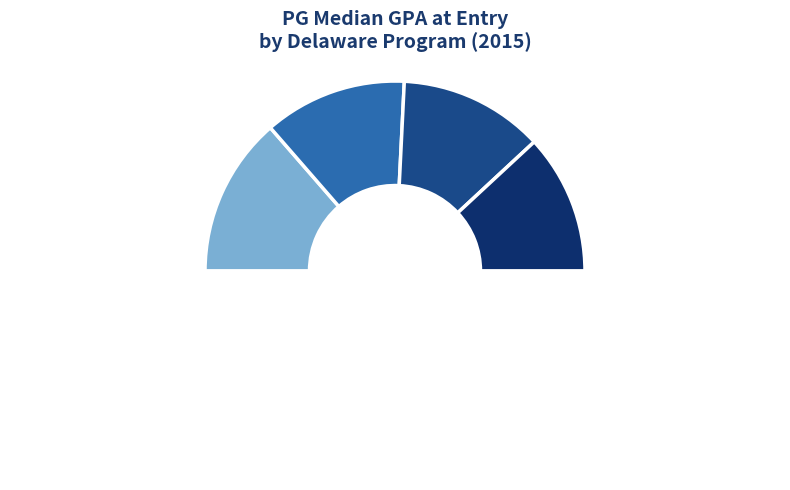

Is there a majority slice in this chart?

No